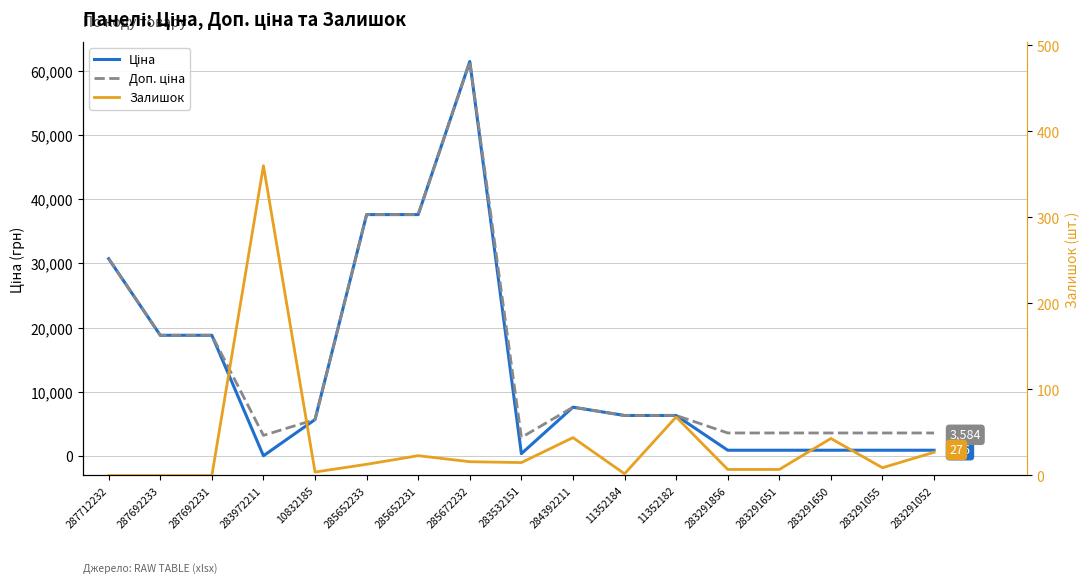

Where is the first local minimum for Ціна?

283972211